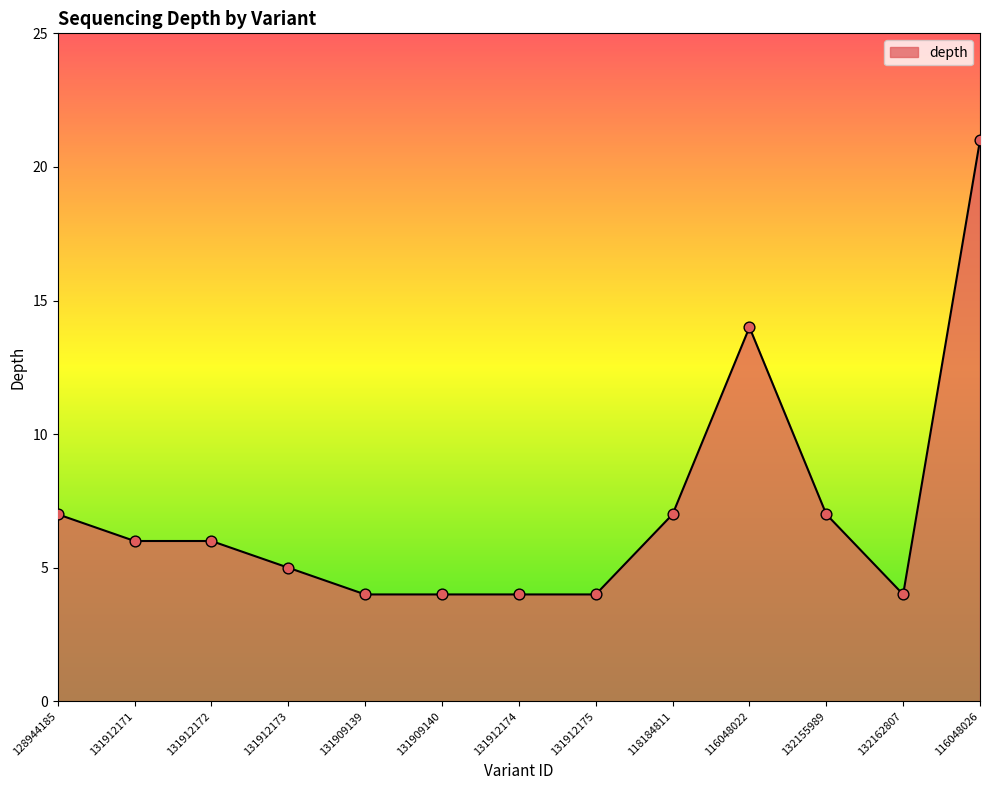

What is the ratio of the value at 131909140 to the value at 116048022?

0.3